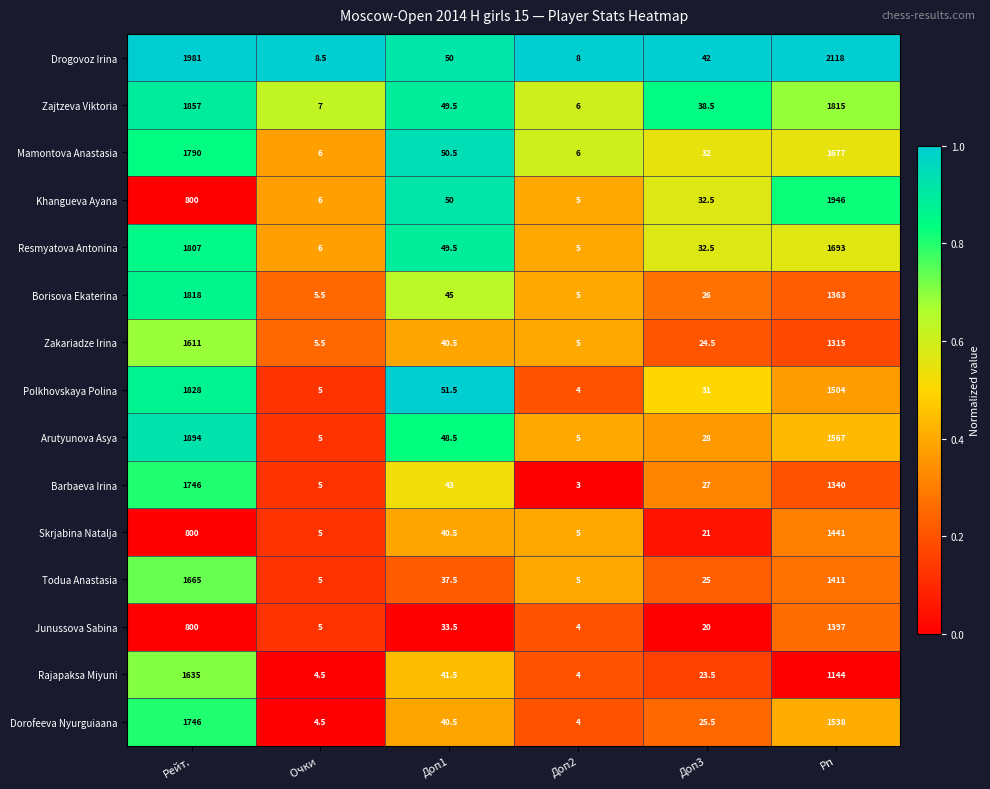

The Zajtzeva Viktoria series shows 683.5 at Рп. True or false?

False